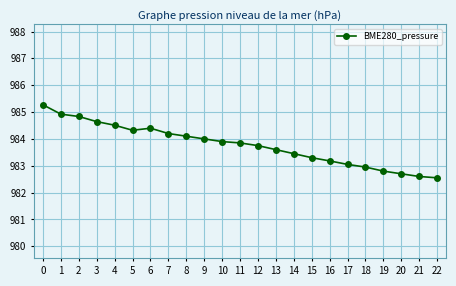

What is the difference between the maximum and minimum values?

2.7